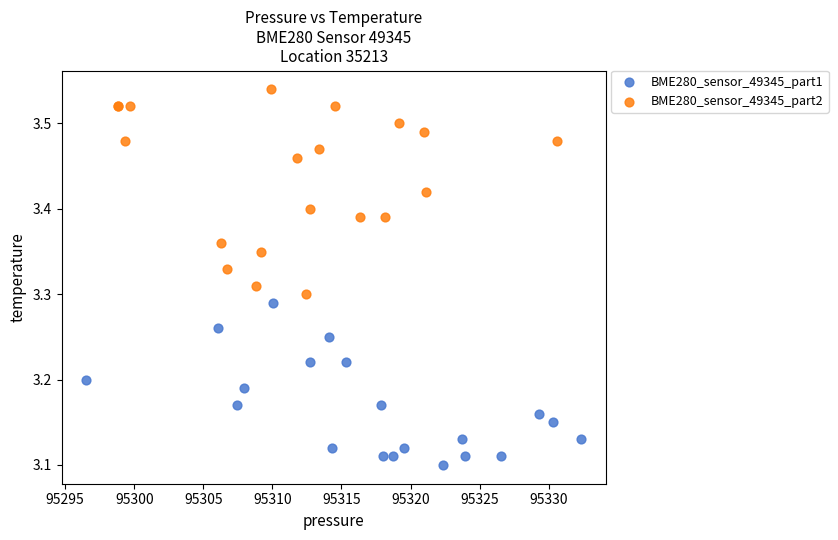

Which series has the widest spread of Y values?

BME280_sensor_49345_part2